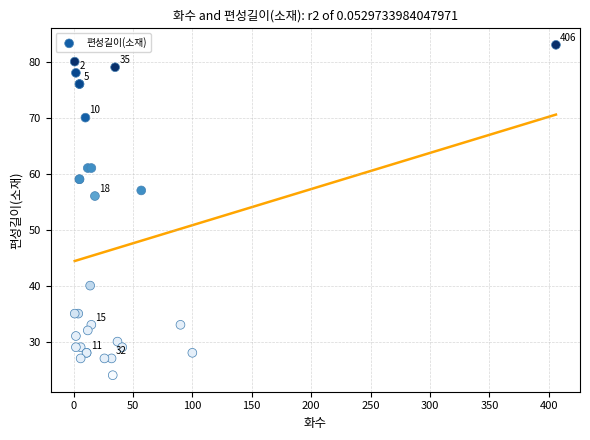

What Y value in the scatter plot is closest to 53?

56